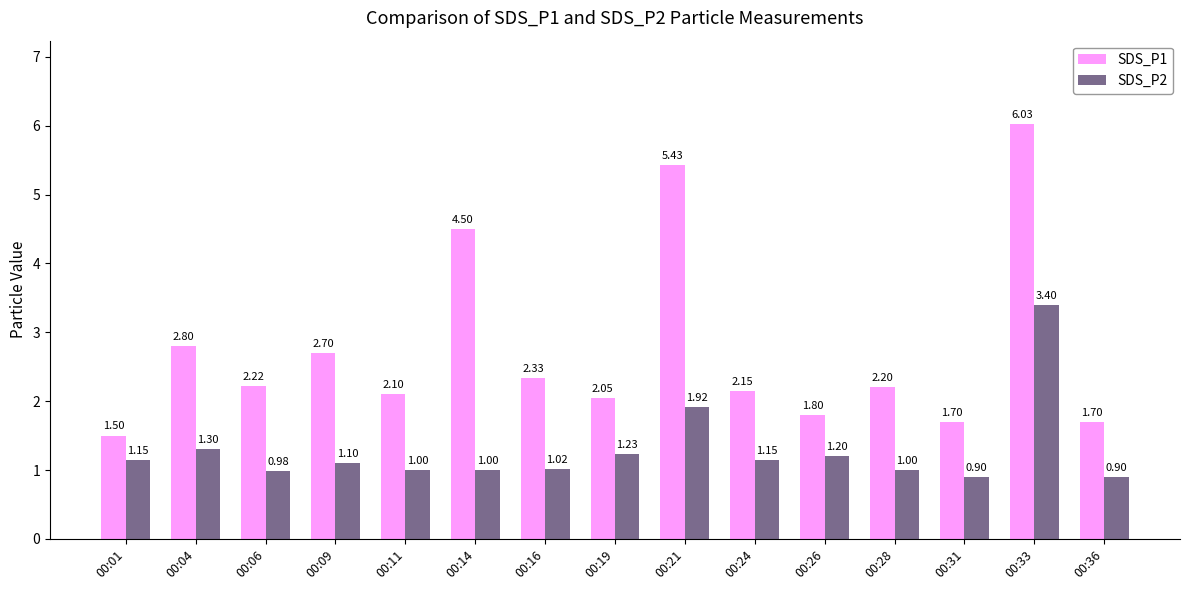

Does the chart contain any negative values?

No